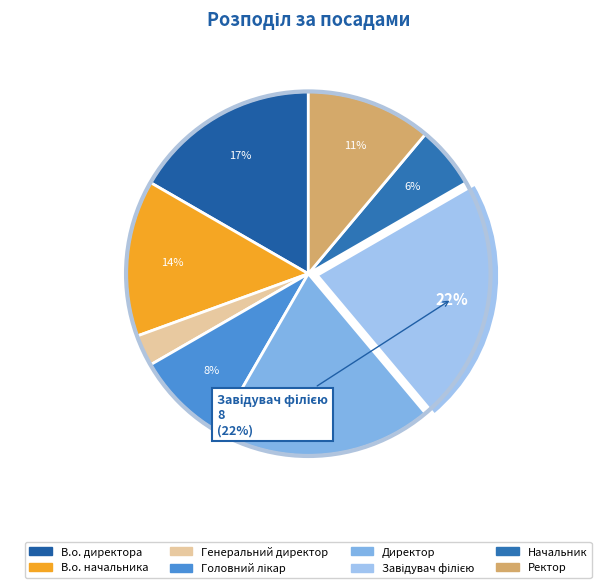

Does В.о. начальника represent more than half of the total?

No